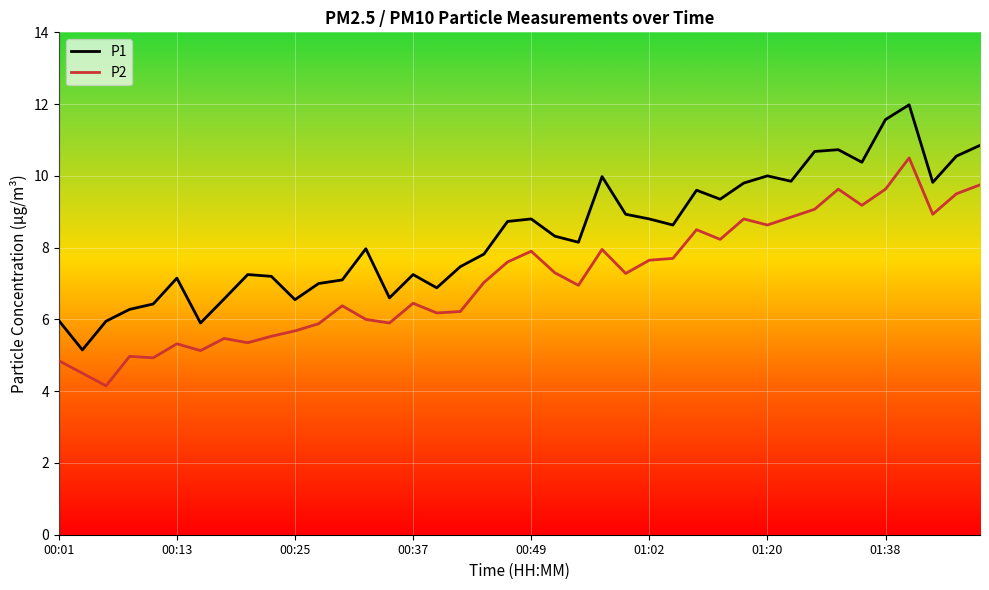

What is the difference between the maximum and minimum values in the P1 series?

6.8